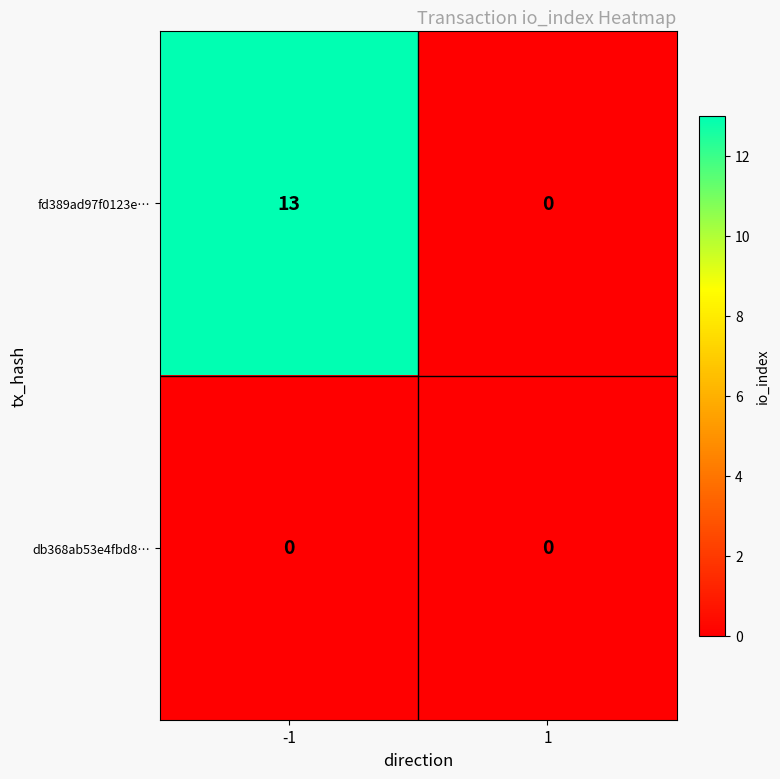

Rank the series by their maximum value, from highest to lowest.

fd389ad97f0123e…, db368ab53e4fbd8…